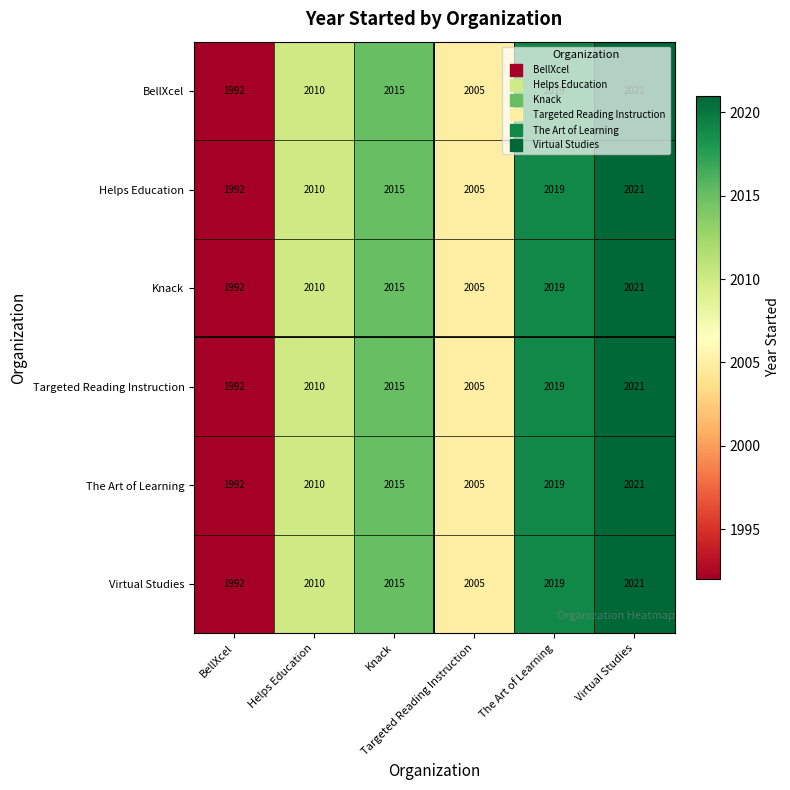

At how many categories does at least one series exceed 1998?

5